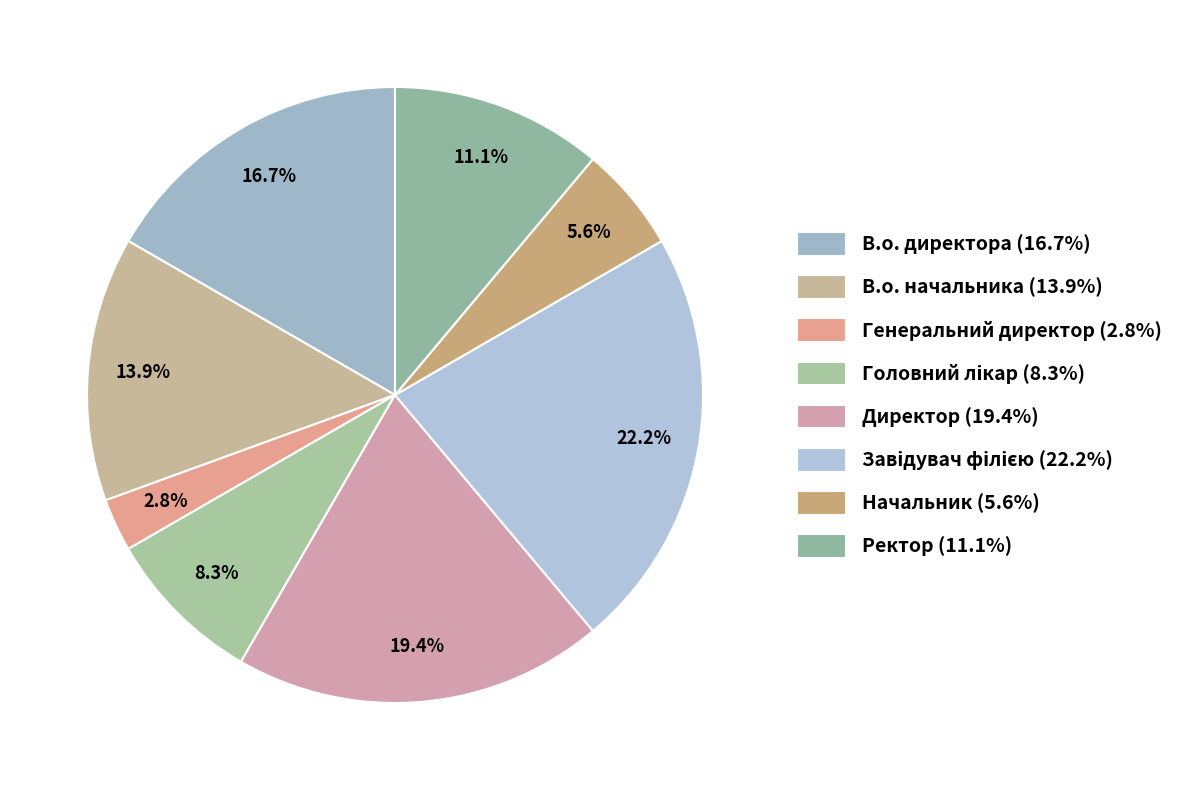

How many slices are in this pie chart?

8